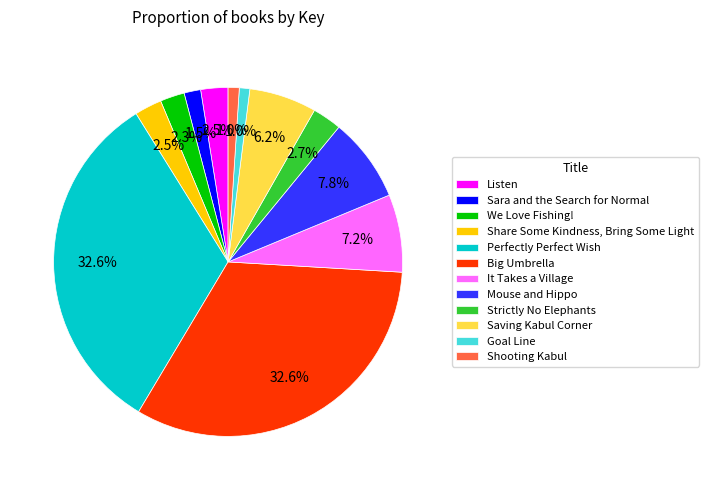

Is there a majority slice in this chart?

No